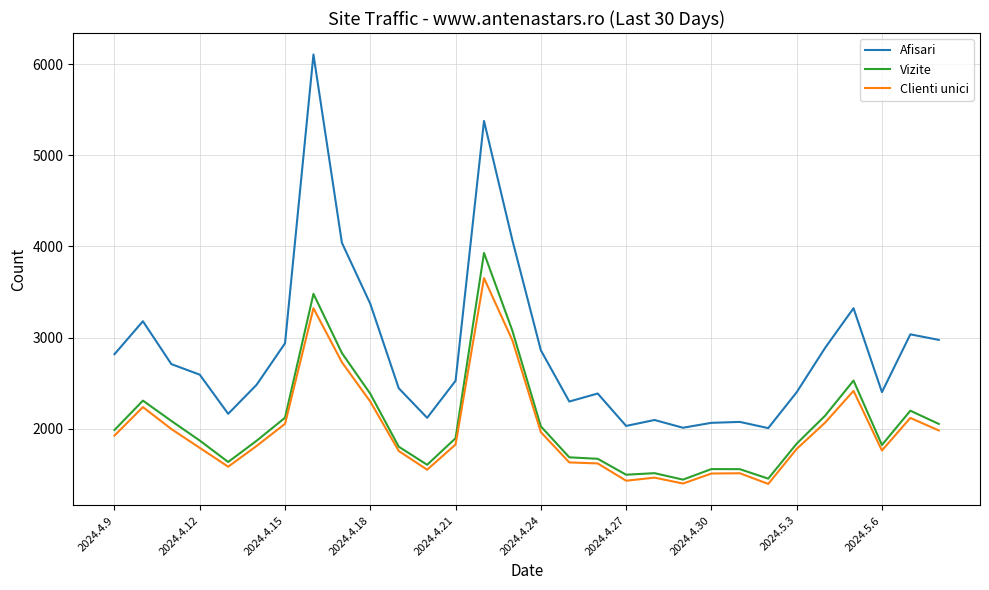

Which series has the largest total across all categories?

Afisari